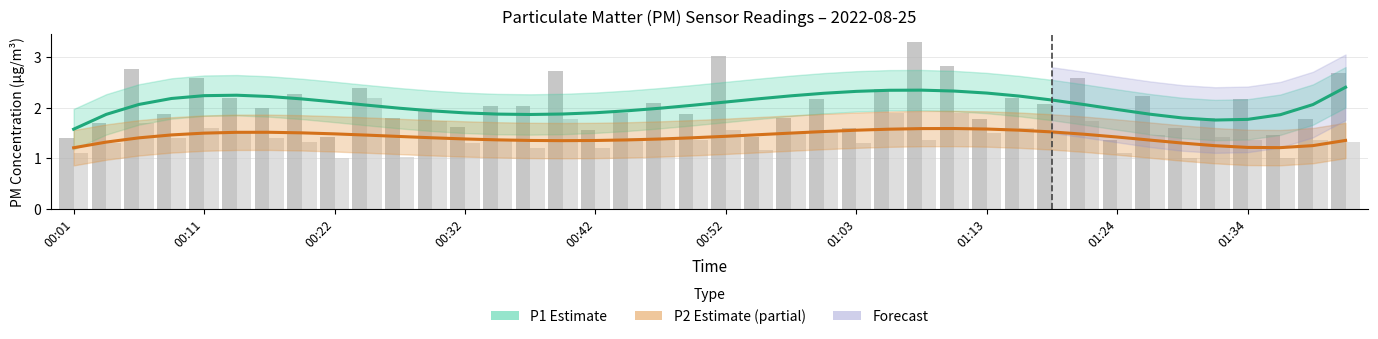

Which series has the widest spread of values?

P1 raw